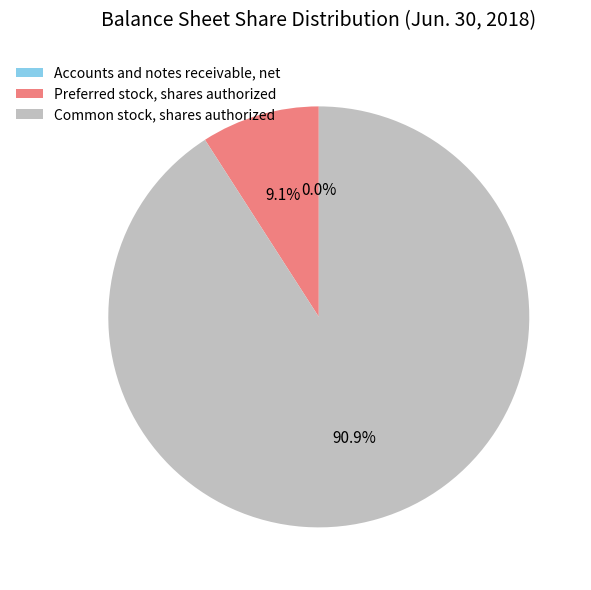

To the nearest percent, what is the difference between the largest and smallest slice percentages?

91%